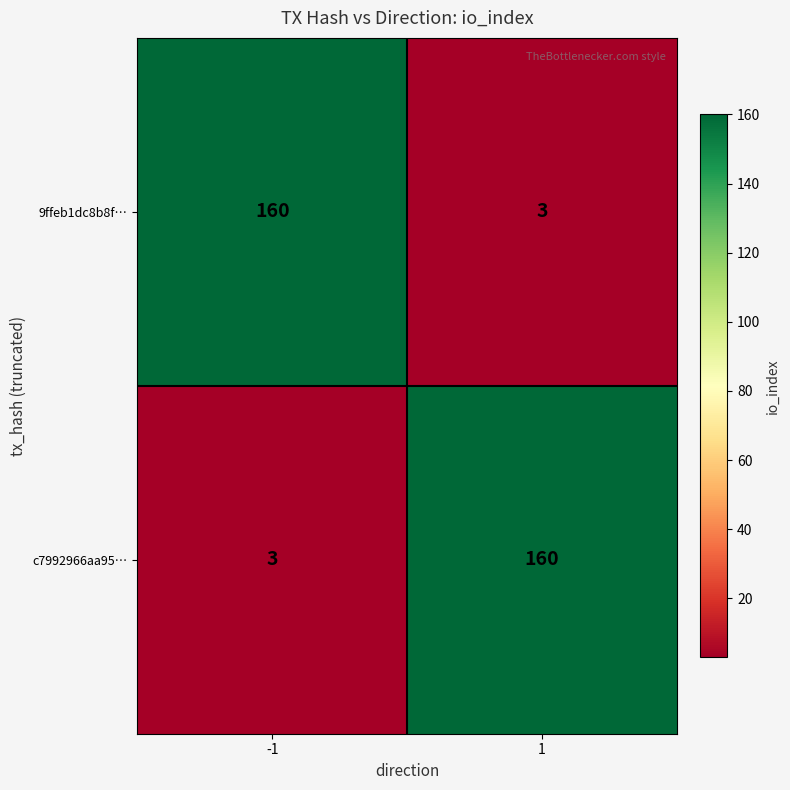

What is the approximate value of 9ffeb1dc8b8f… at -1?

160